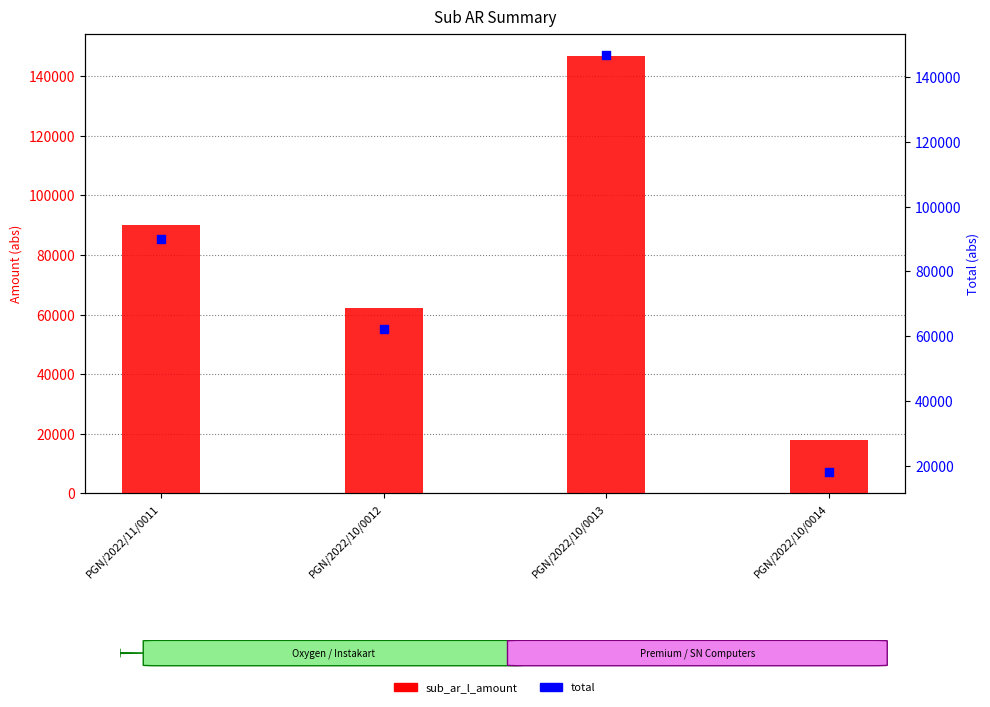

Which series has the largest total across all categories?

sub_ar_l_amount